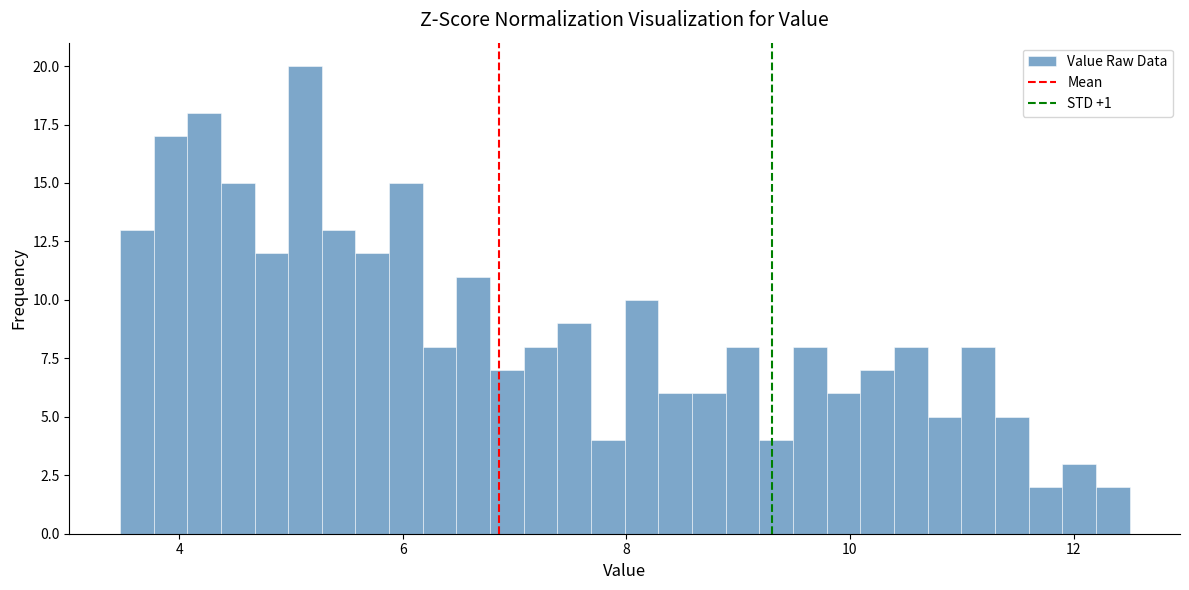

Read against the x-axis, roughly where is the centre of the tallest bar?

5.2